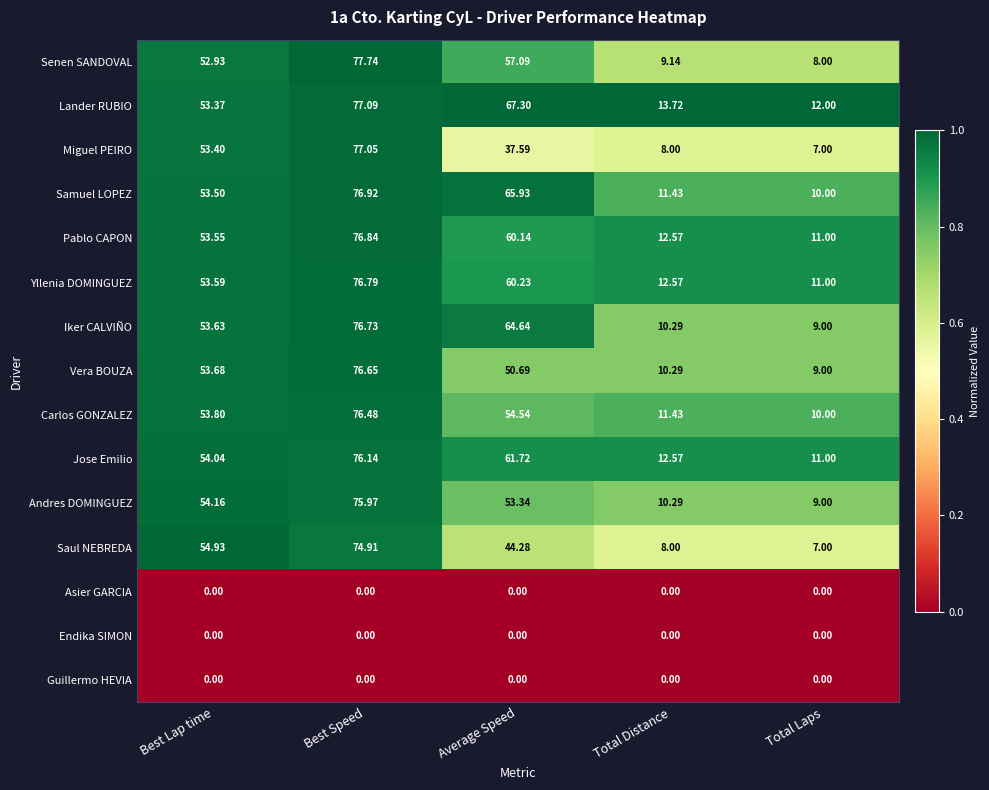

Which series has the largest total across all categories?

Lander RUBIO